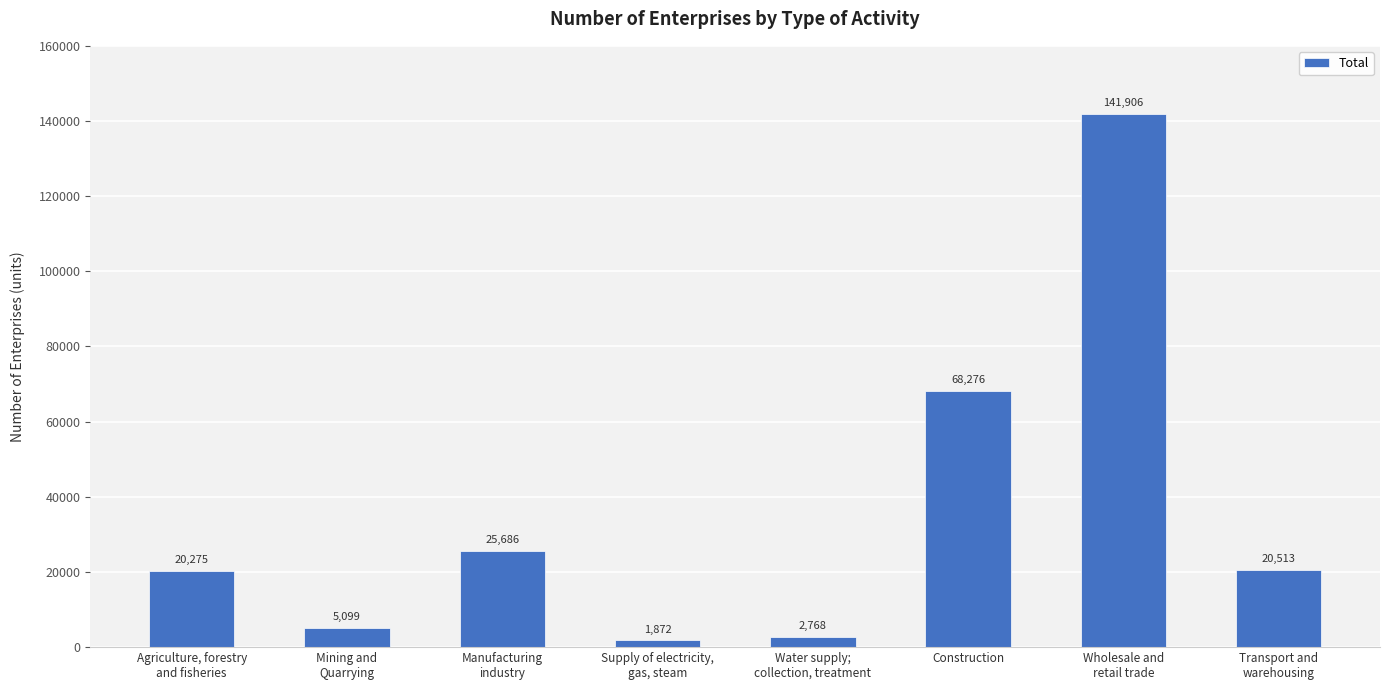

Which has a higher value, Mining and
Quarrying or Construction?

Construction